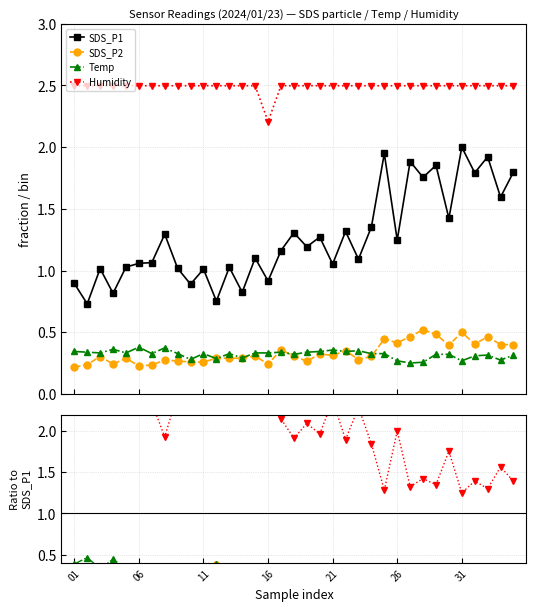

Does the chart display data point markers on the line(s)?

Yes